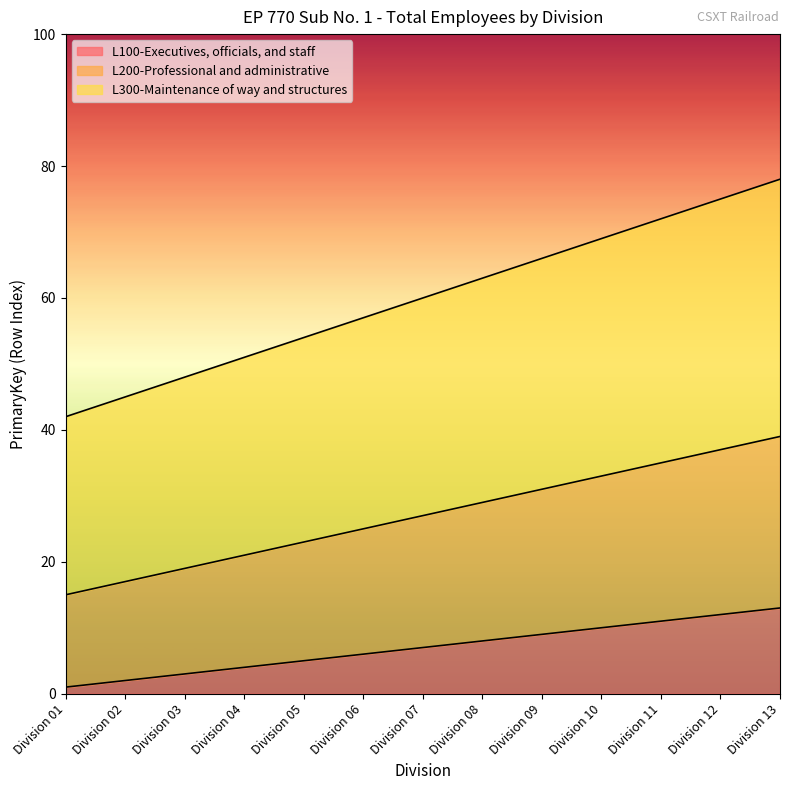

True or false: L100-Executives, officials, and staff has a value of 16 at Division 11.

False